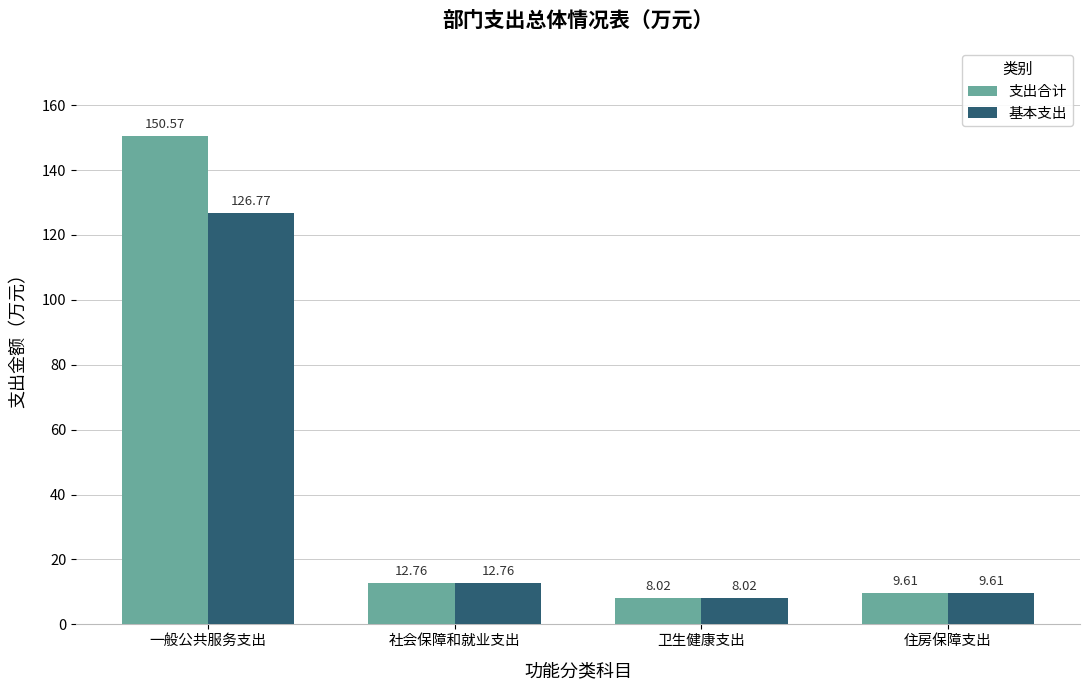

True or false: 基本支出 has a value of 9.6 at 住房保障支出.

True